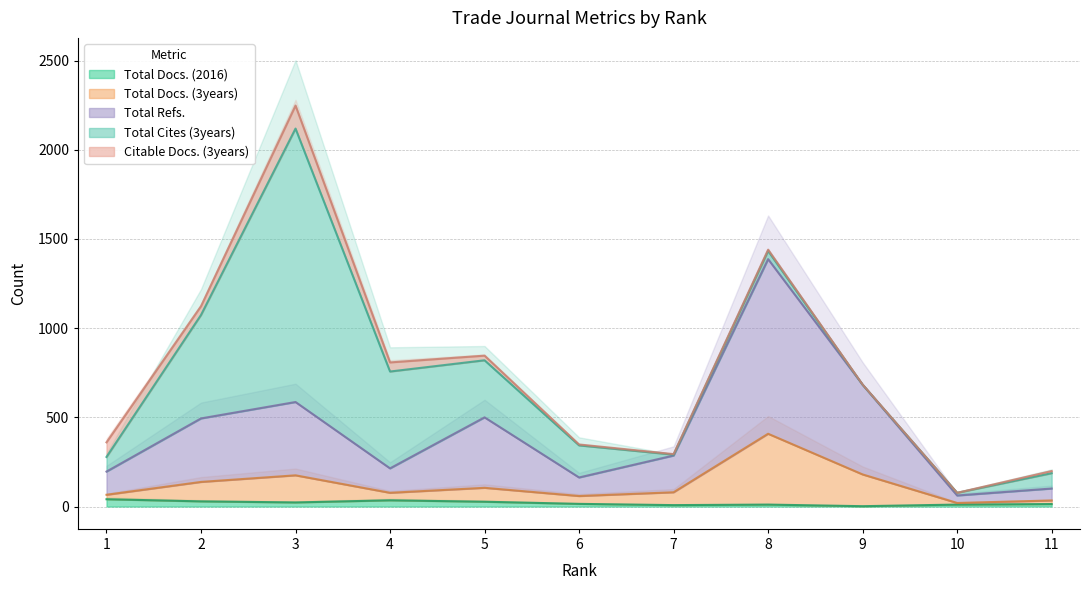

True or false: Total Refs. and Total Docs. (2016) intersect in this chart.

False